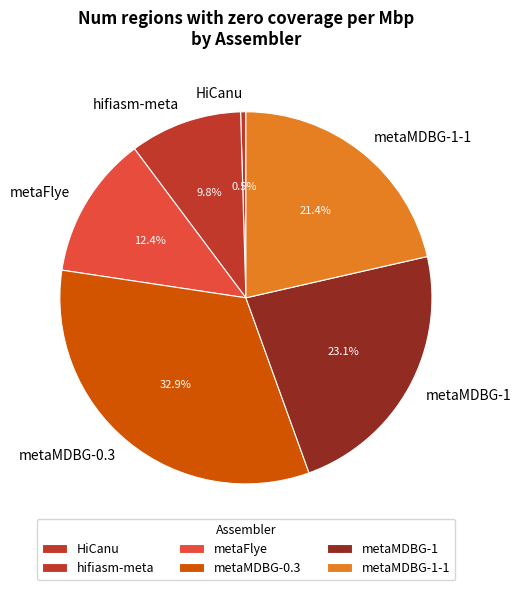

Does metaMDBG-0.3 represent more than half of the total?

No